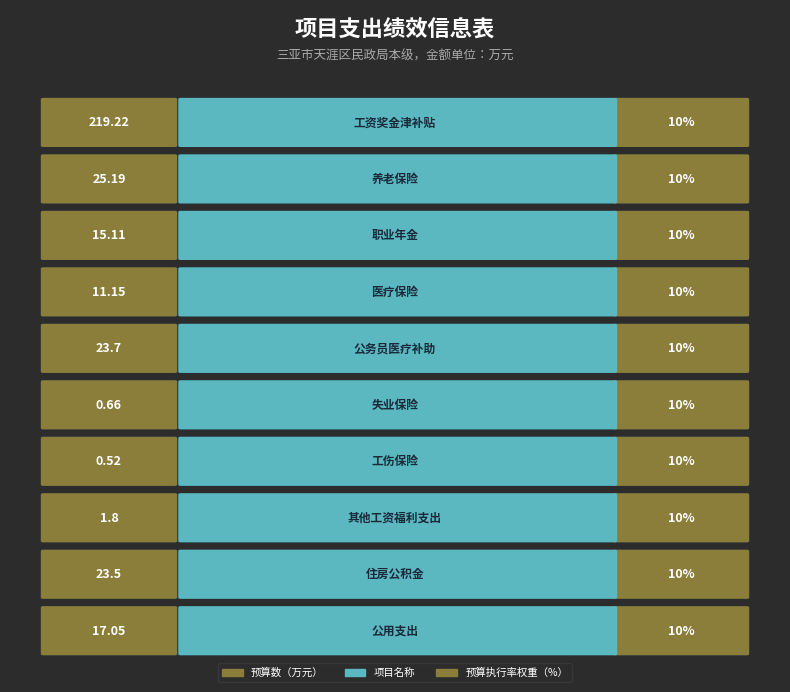

Is it true that 预算数 equals 314.2 at 工资奖金津补贴?

False